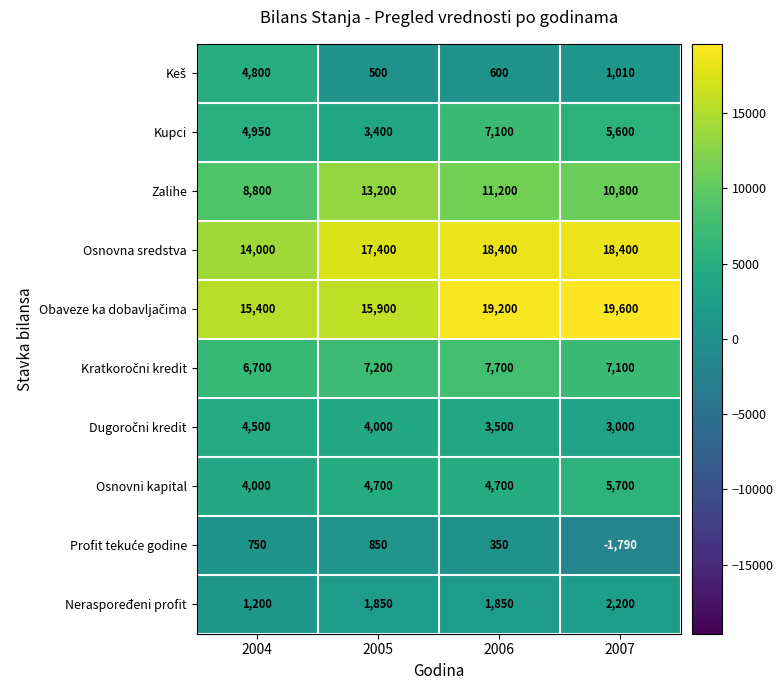

What is the spread (max minus min) of values at 2005?

16900